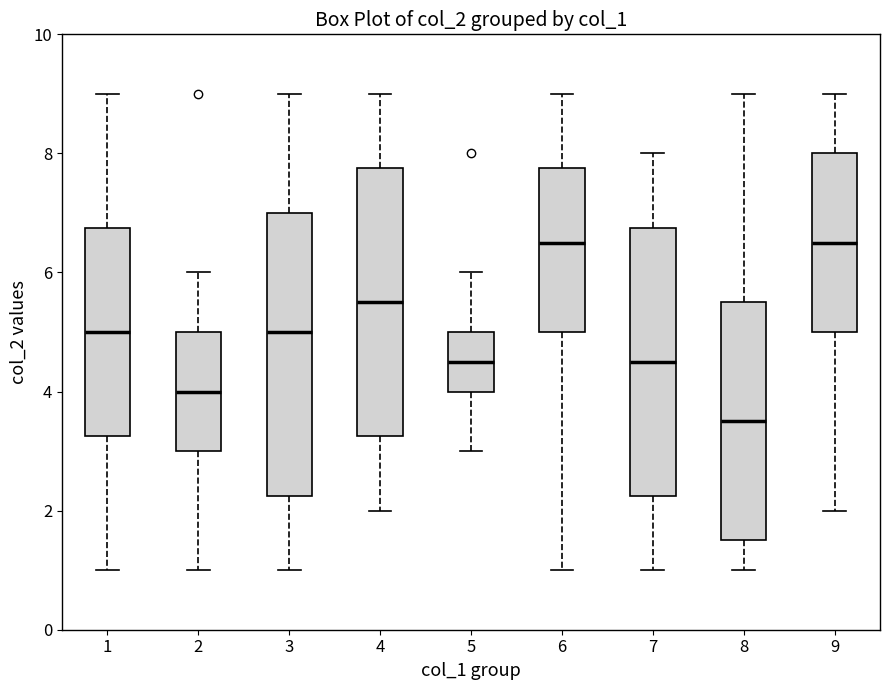

Reading left to right, transcribe this box plot: for each box, give where its median line is, the range the box spans, and where its two whiskers end, as read against the y-axis. The values are not printed on the chart, so give them approximately, as read against the axis.

1: median 5.0, box 3.2 to 6.8, whiskers 1.0 to 9.0
2: median 4.0, box 3.0 to 5.0, whiskers 1.0 to 6.0
3: median 5.0, box 2.2 to 7.0, whiskers 1.0 to 9.0
4: median 5.6, box 3.2 to 7.8, whiskers 2.0 to 9.0
5: median 4.6, box 4.0 to 5.0, whiskers 3.0 to 6.0
6: median 6.6, box 5.0 to 7.8, whiskers 1.0 to 9.0
7: median 4.6, box 2.2 to 6.8, whiskers 1.0 to 8.0
8: median 3.6, box 1.6 to 5.6, whiskers 1.0 to 9.0
9: median 6.6, box 5.0 to 8.0, whiskers 2.0 to 9.0